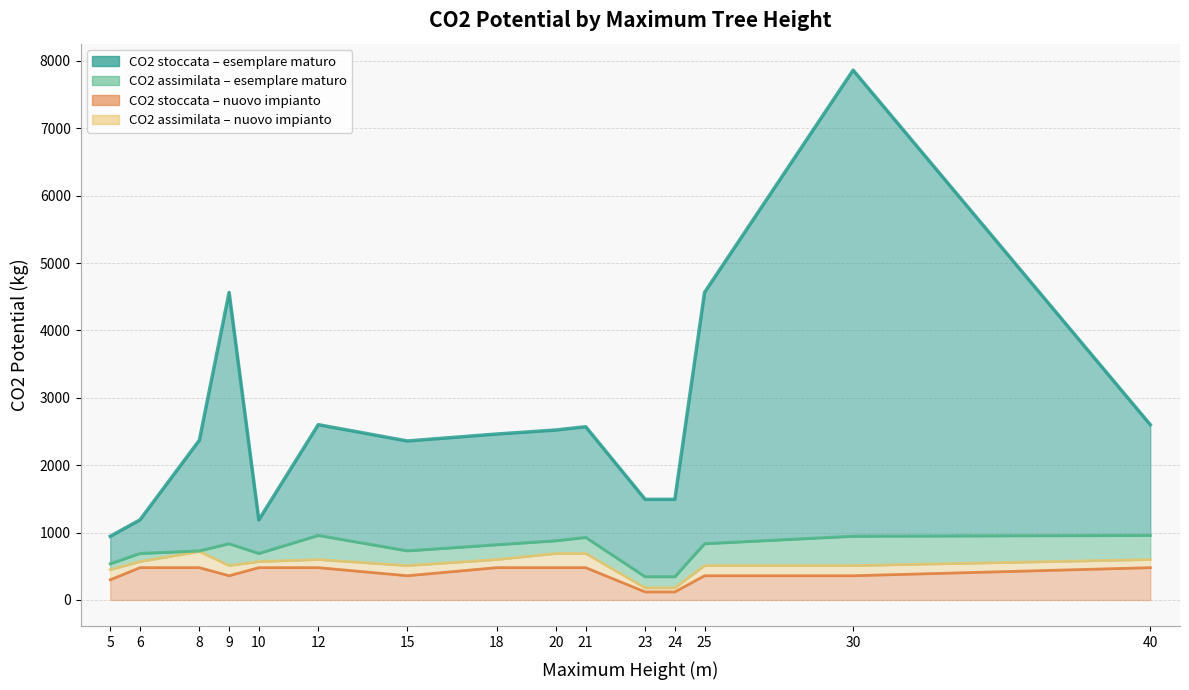

Is the value of Potenziale CO2 stoccata esemplare maturo at 9 greater than the value of Potenziale CO2 stoccata nuovo impianto at 25?

Yes